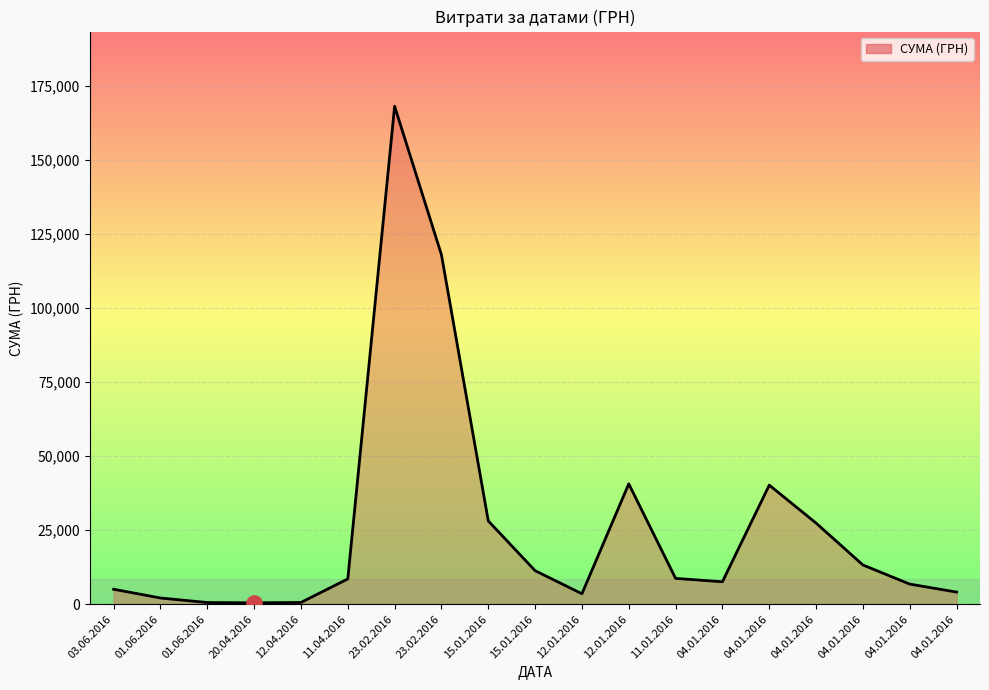

How many lines are shown in the chart?

1